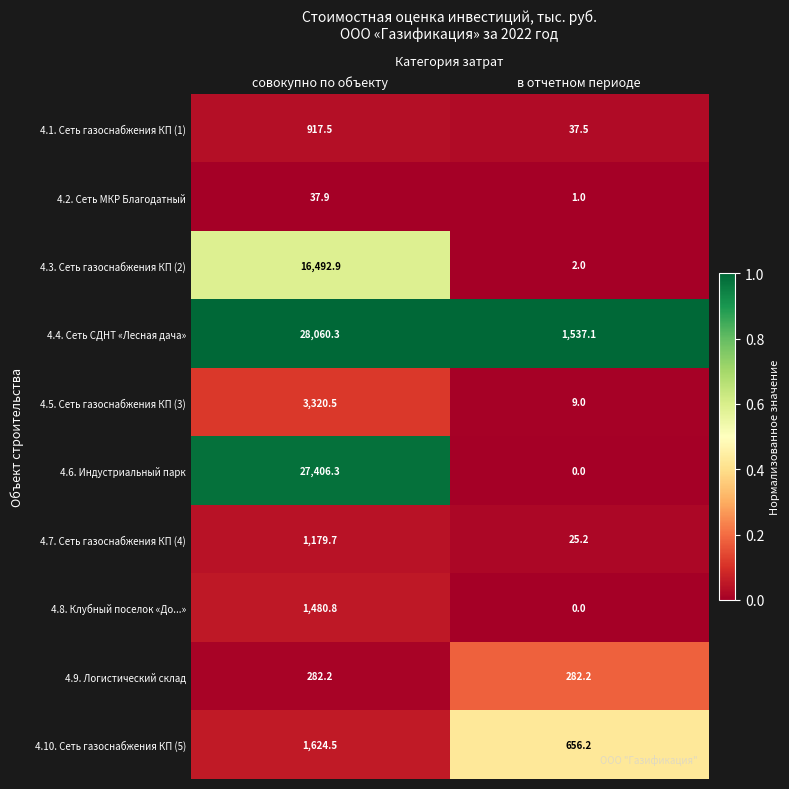

The 4.5. Сеть газоснабжения КП (3) series shows 9.0 at в отчетном периоде. True or false?

True